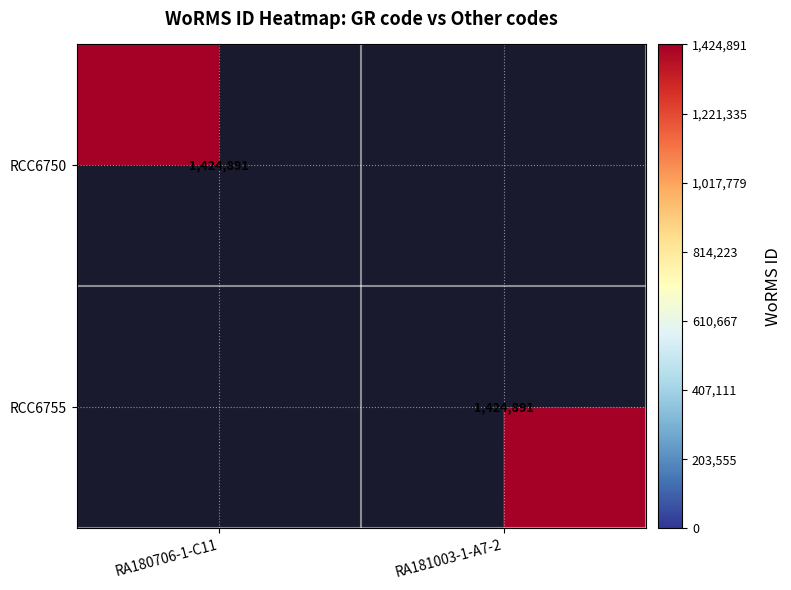

True or false: RCC6750 has a value of 1424891 at RA180706-1-C11.

True